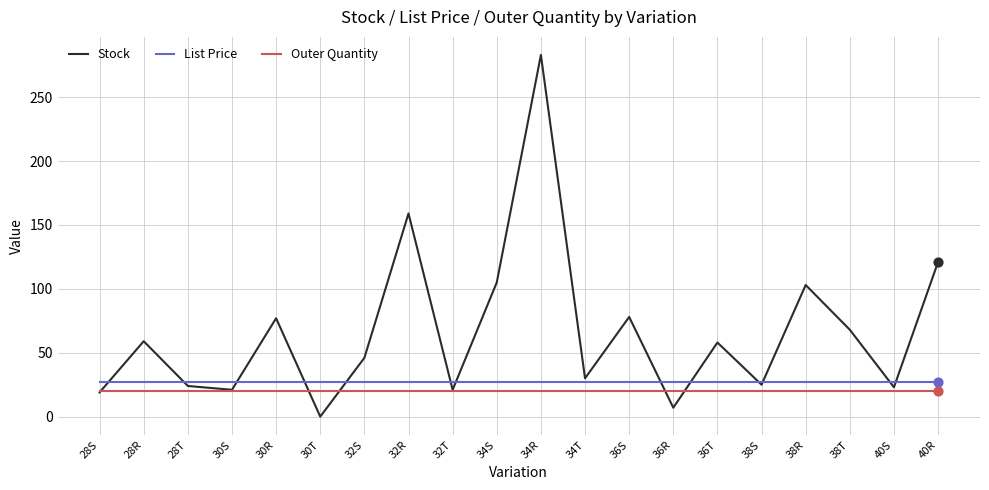

Between 28T and 30R, which series saw the biggest shift?

Stock